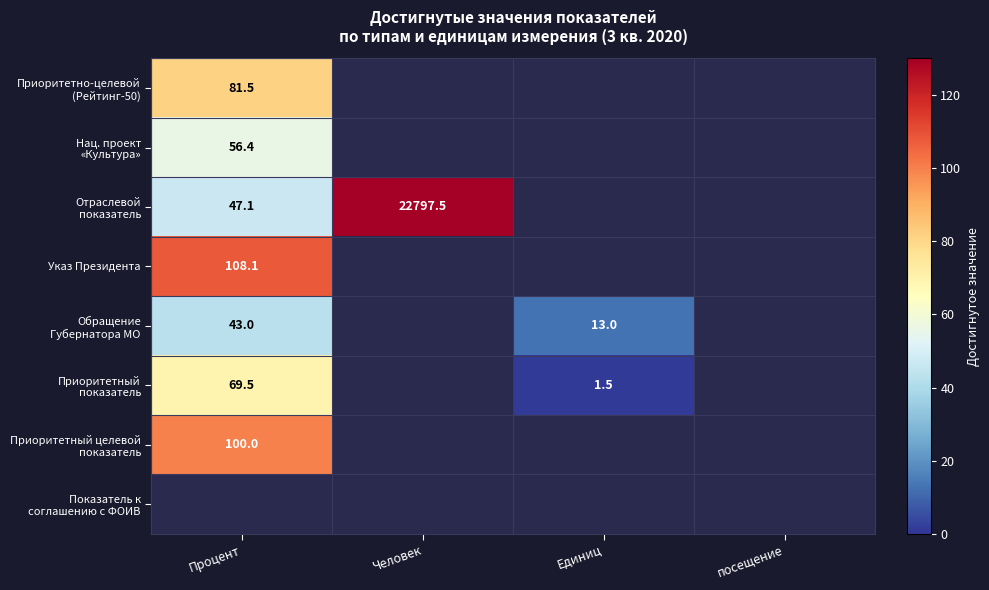

True or false: Указ Президента has a value of 160.2 at Процент.

False